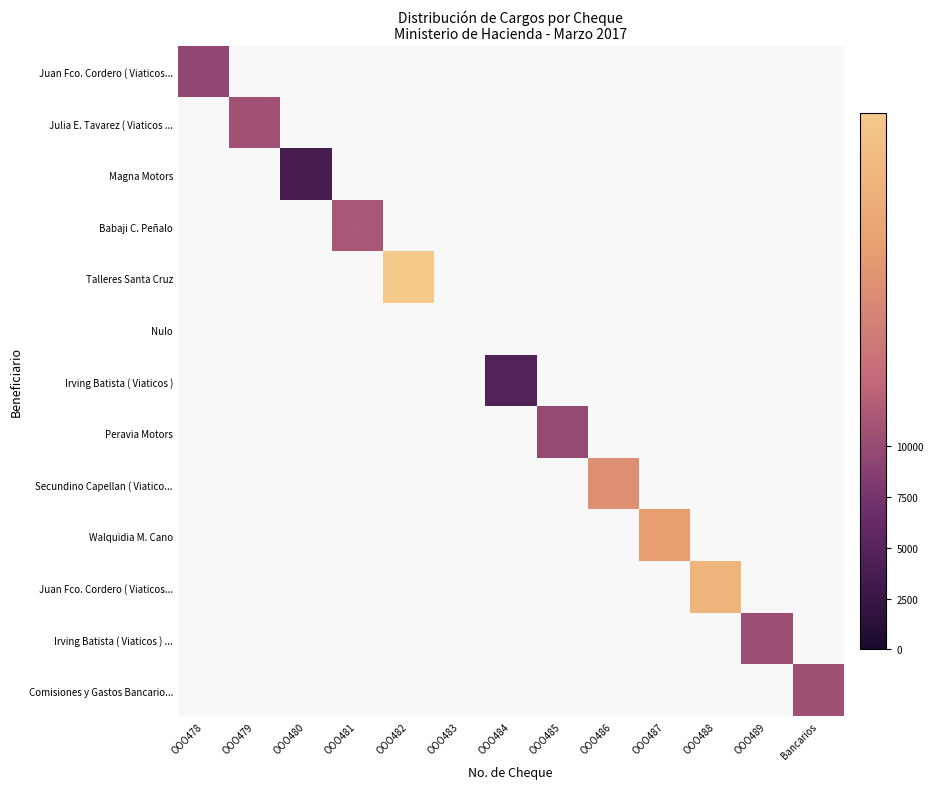

What is the spread (max minus min) of values at OOO485?

9831.8